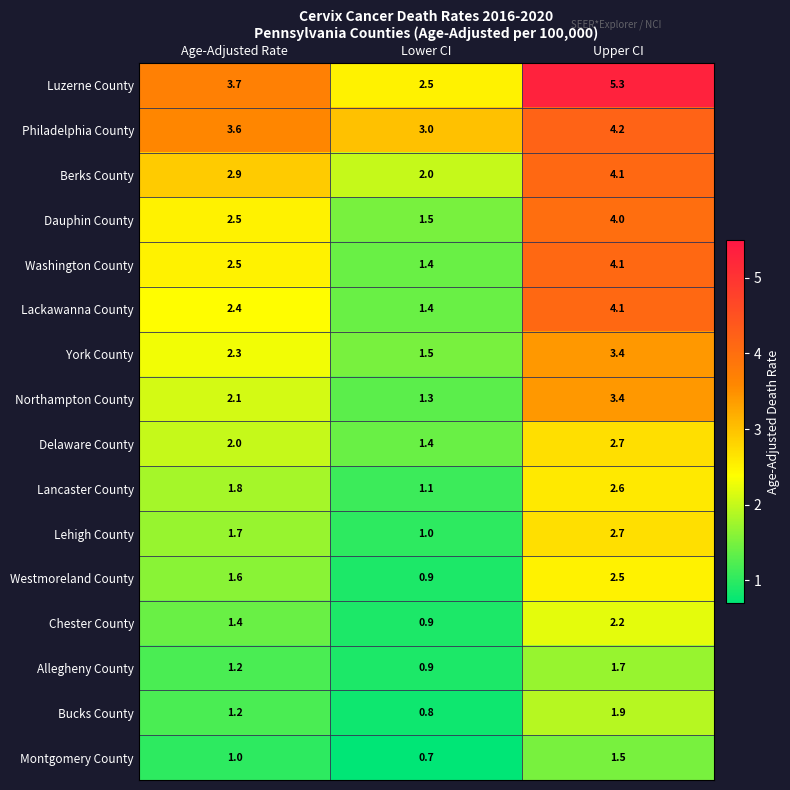

What is the sum of the Berks County values at Lower CI and Upper CI?

6.1